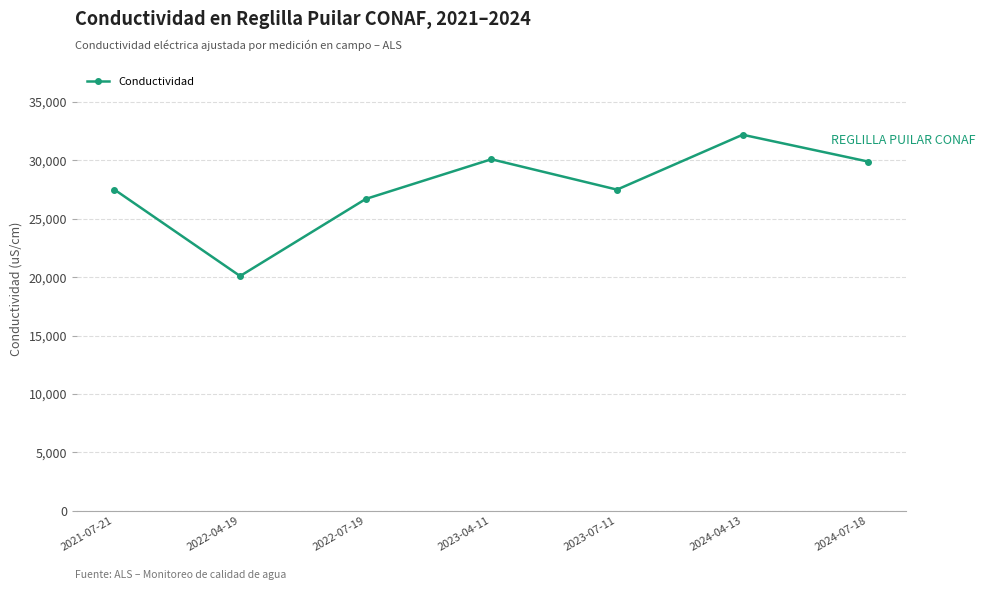

What is the change in value from 2022-07-19 to 2024-07-18?

+3200